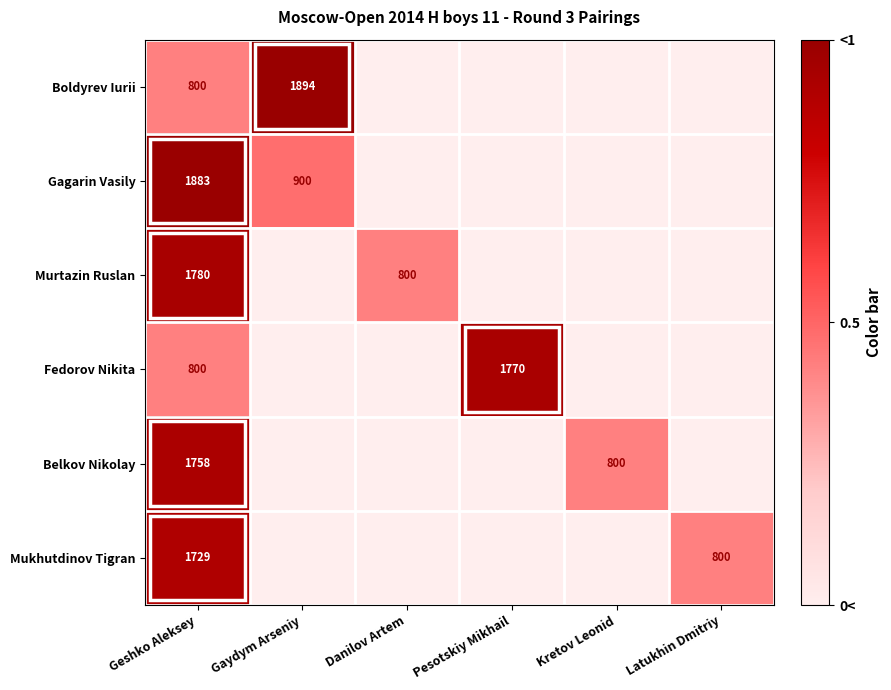

What is the total value across all series at Geshko Aleksey?

8750